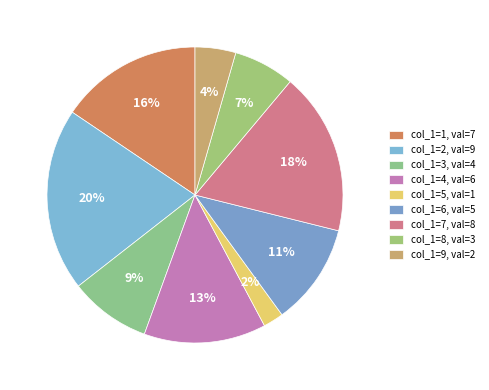

Which slice is the smallest?

col_1=5, val=1